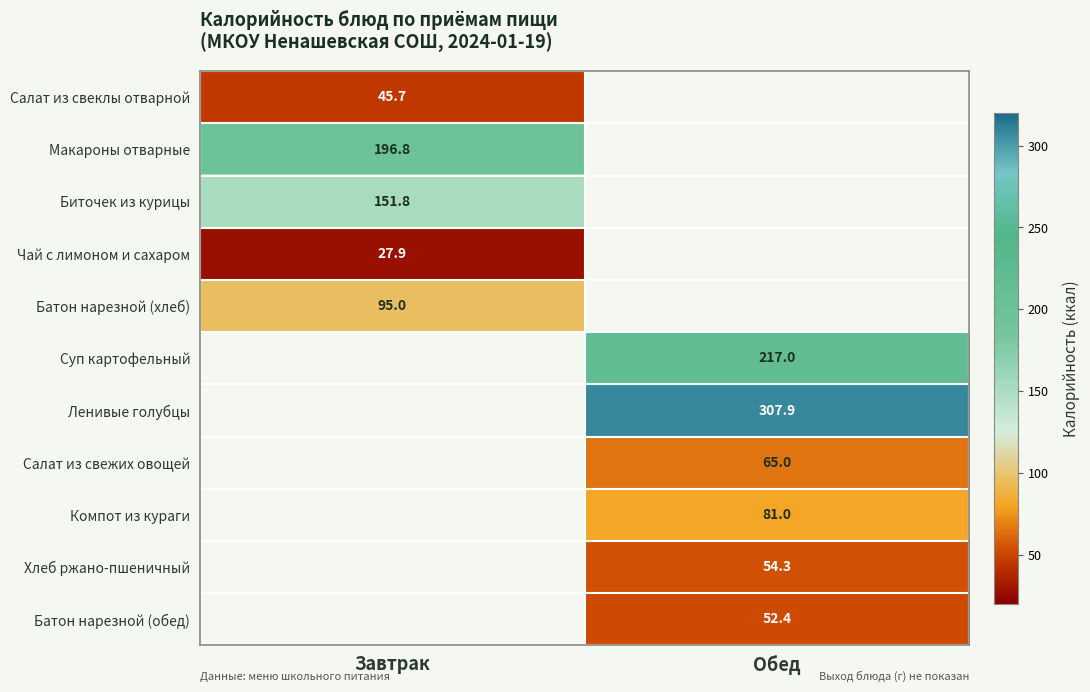

What is the smallest value displayed?

27.9